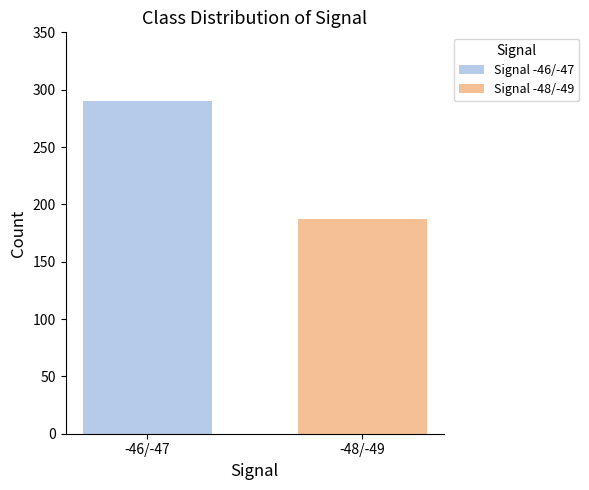

Rank the series by their maximum value, from highest to lowest.

Signal -46/-47, Signal -48/-49